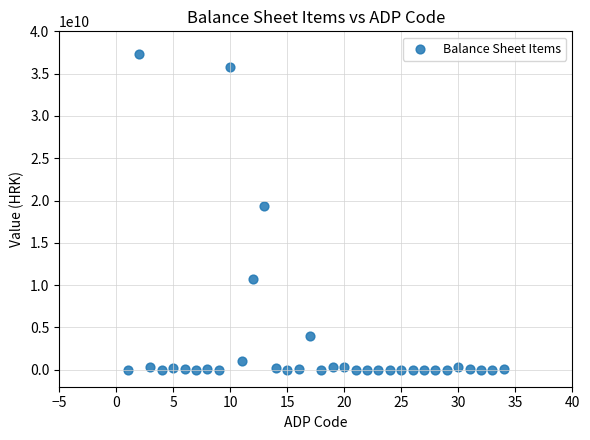

What is the range of Y values (max minus min)?

37360802180